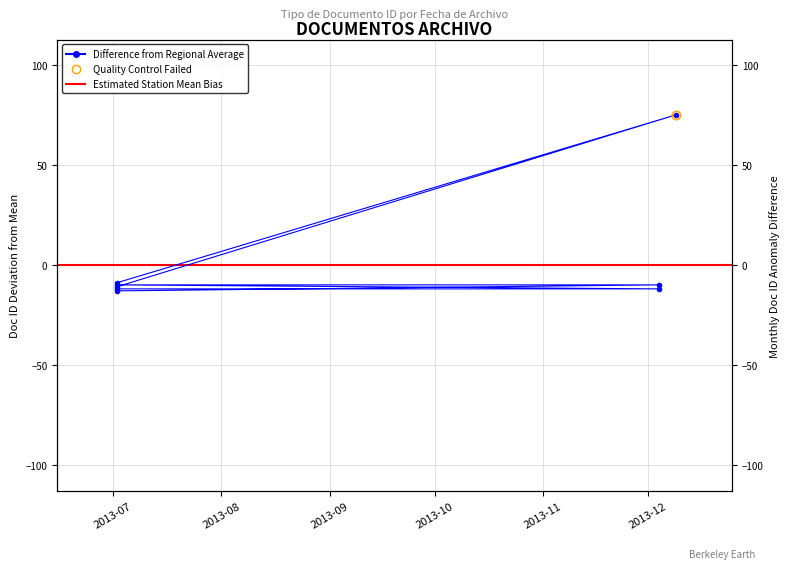

At which label does the data first exceed -9?

2013-07-02